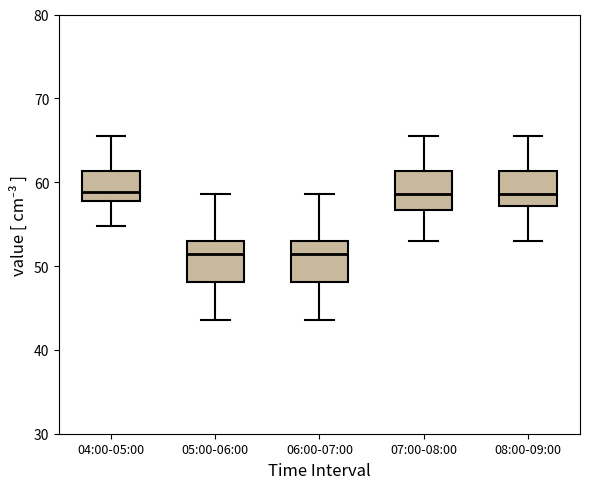

Reading left to right, transcribe this box plot: for each box, give where its median line is, the range the box spans, and where its two whiskers end, as read against the y-axis. The values are not printed on the chart, so give them approximately, as read against the axis.

04:00-05:00: median 59, box 58 to 61, whiskers 55 to 66
05:00-06:00: median 51, box 48 to 53, whiskers 44 to 59
06:00-07:00: median 51, box 48 to 53, whiskers 44 to 59
07:00-08:00: median 59, box 57 to 61, whiskers 53 to 66
08:00-09:00: median 59, box 57 to 61, whiskers 53 to 66